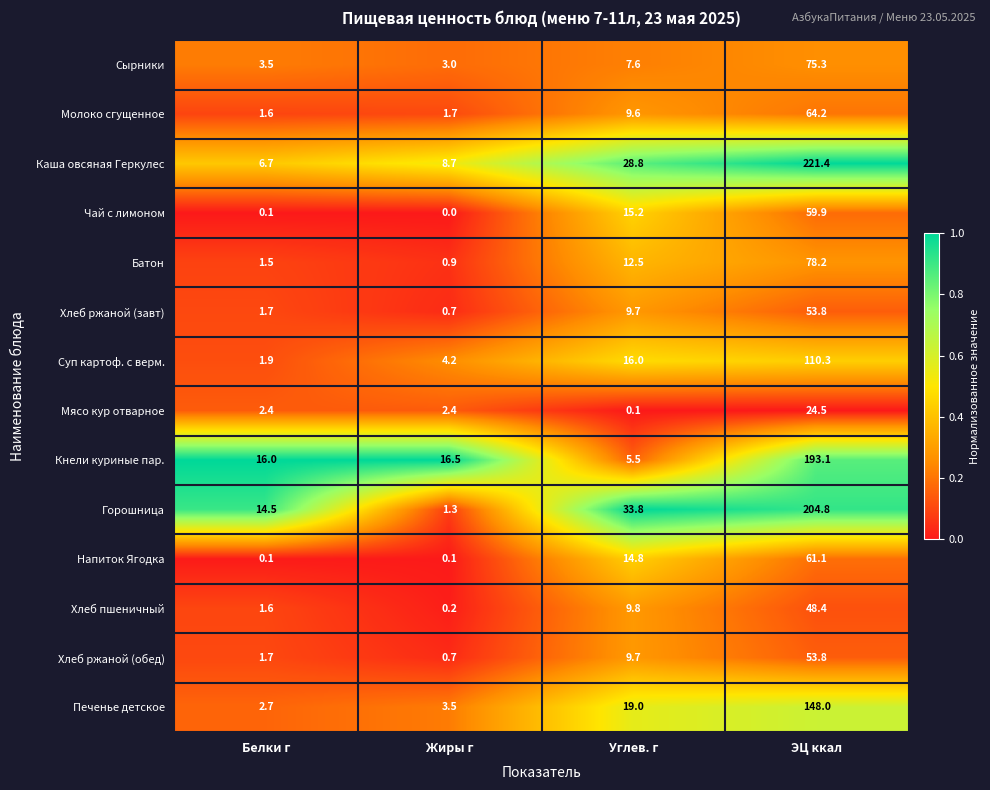

Which series has the largest range (max minus min)?

Каша овсяная Геркулес